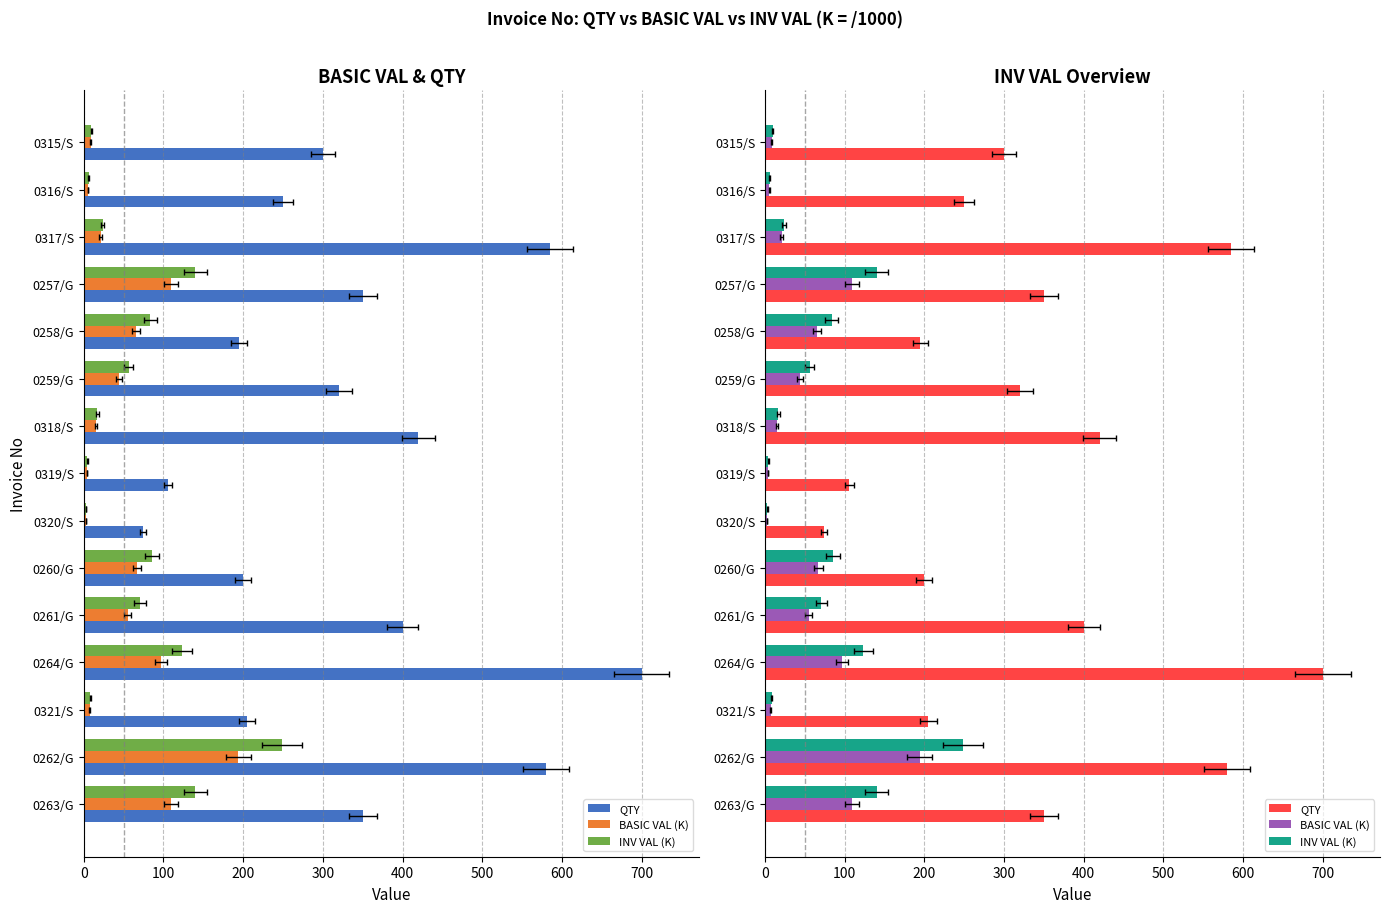

Reading left to right, extract all data points from this chart.

QTY: 300.0	250.0	585.0	350.0	195.0	320.0	420.0	106.0	74.0	200.0	400.0	700.0	205.0	580.0	350.0
BASIC VAL (K): 8.5	5.4	21.1	109.4	65.3	44.1	15.1	3.8	2.7	66.9	55.1	96.5	7.4	194.1	109.4
INV VAL (K): 9.5	6.1	23.6	140.0	83.5	56.4	16.9	4.3	3.0	85.7	70.6	123.5	8.3	248.5	140.0